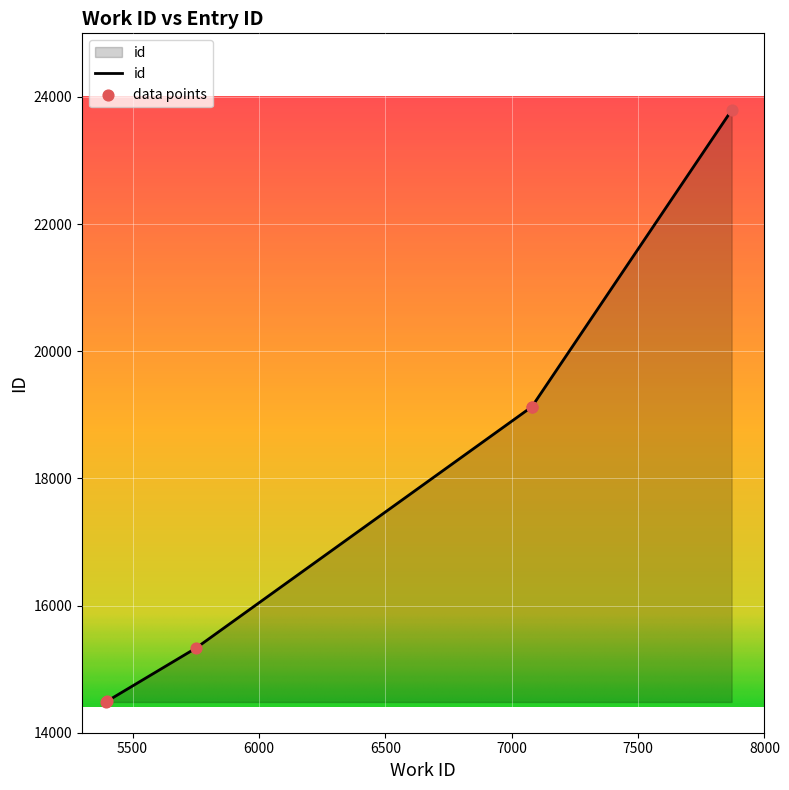

What is the change in value from 5394 to 5399?

+12